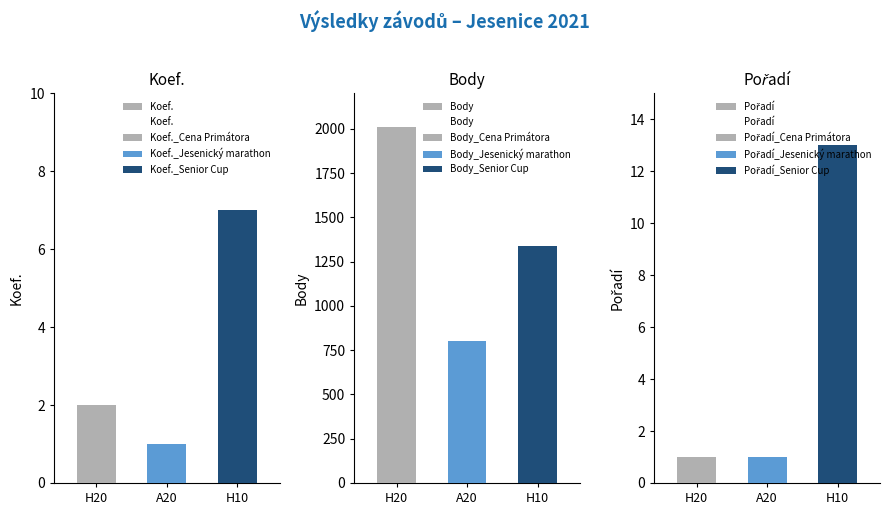

Which category has the lowest value across all series?

A20